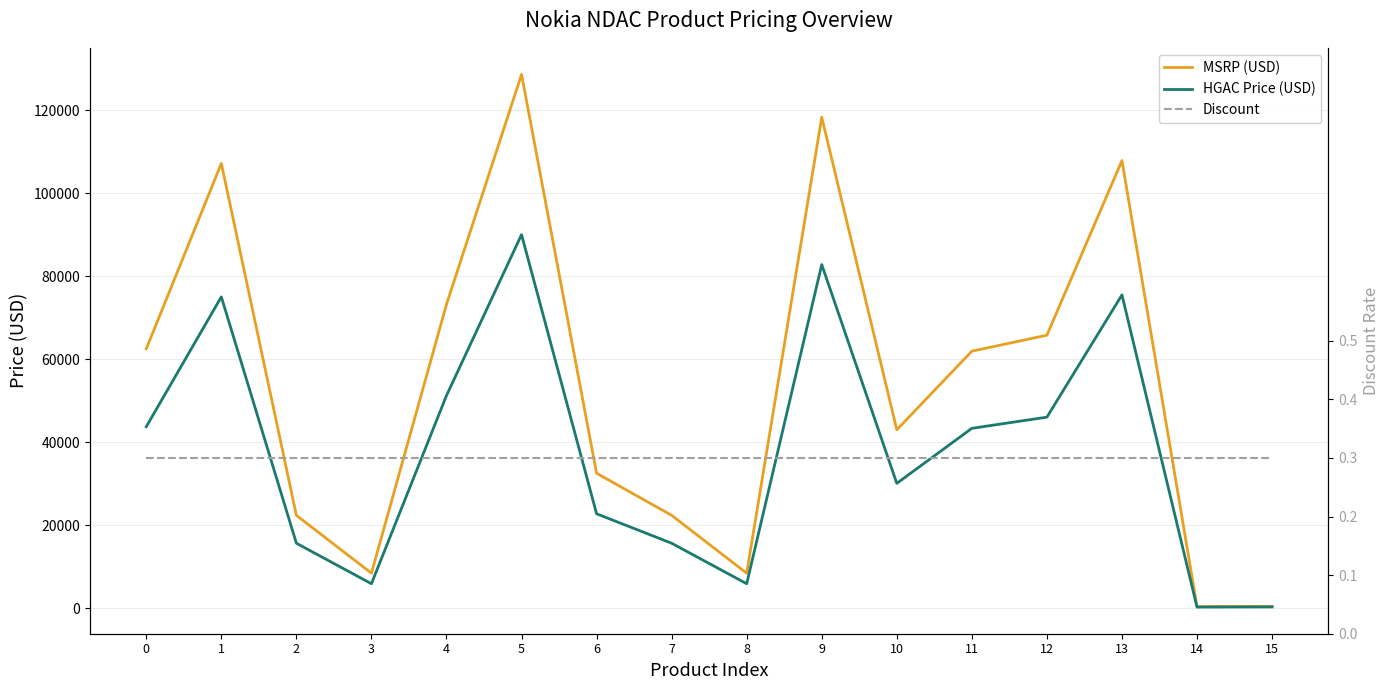

Is it true that Discount equals 0.4 at 13?

False